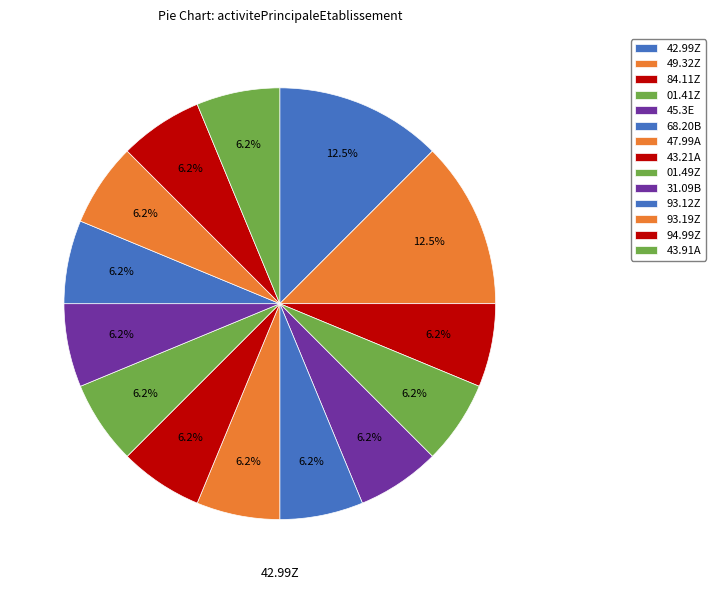

How many slices are in this pie chart?

14